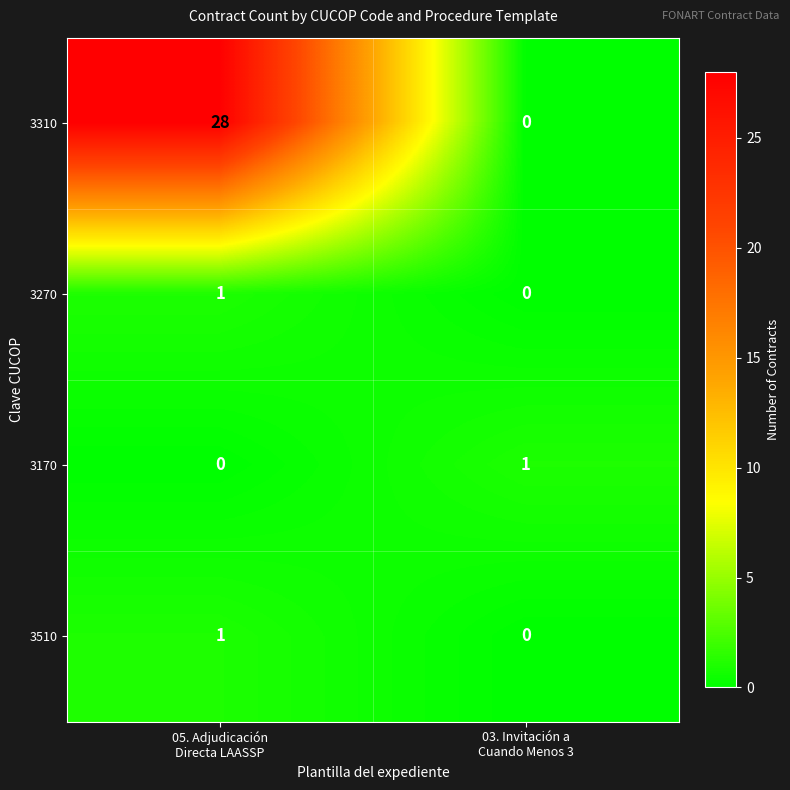

What is the total value across all series at 03. Invitación a
Cuando Menos 3?

1